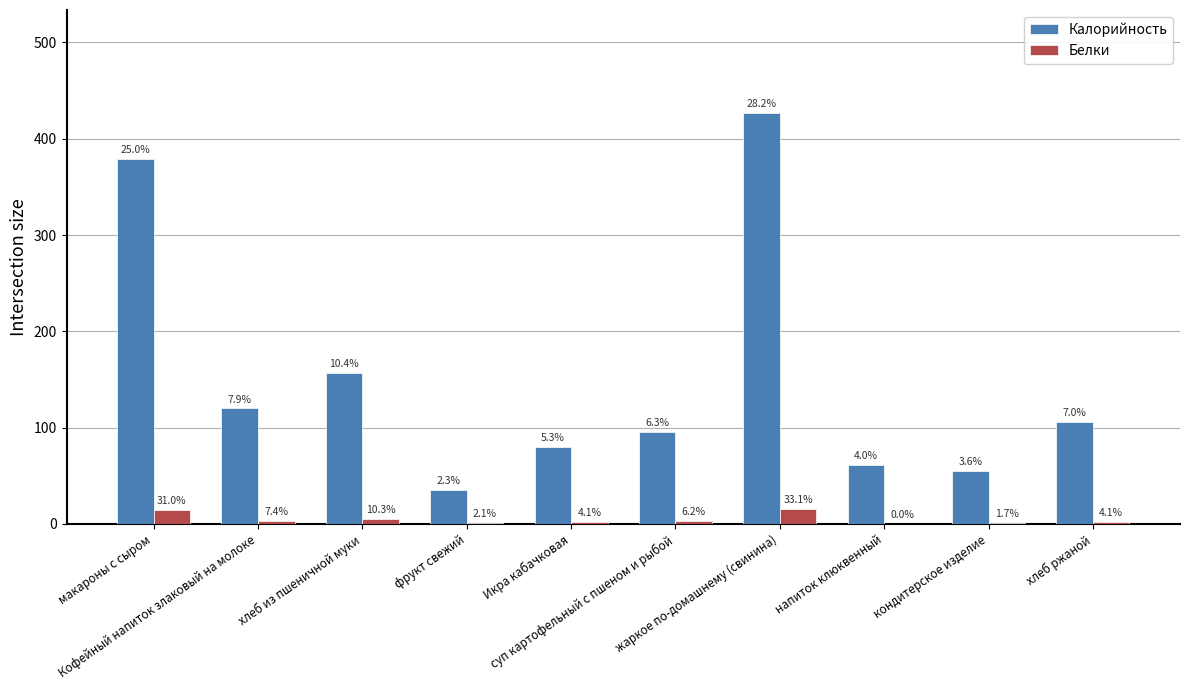

Are the bars horizontal?

No